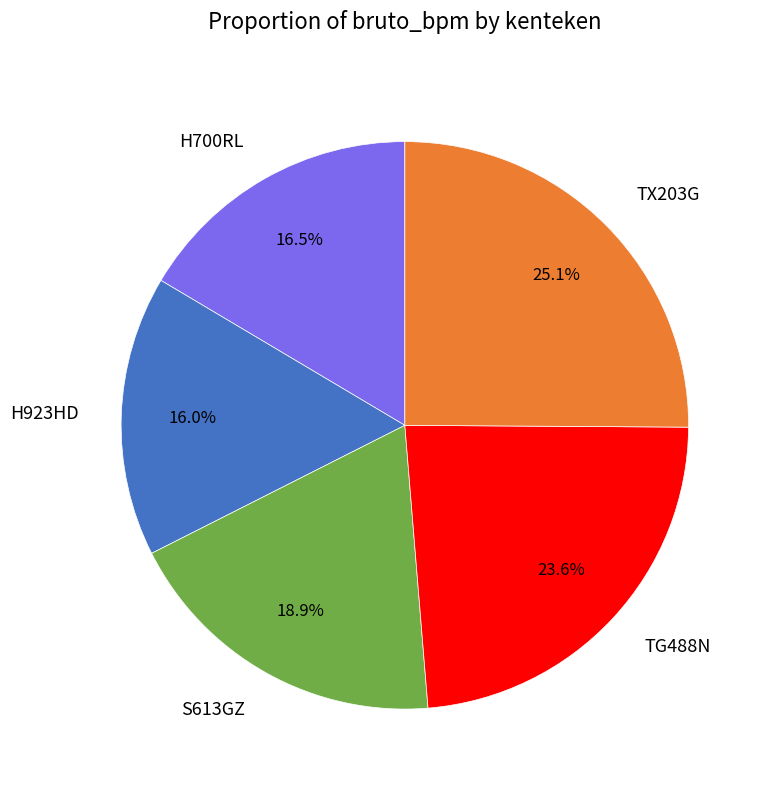

What is the total percentage of TG488N and H700RL?

40.1%